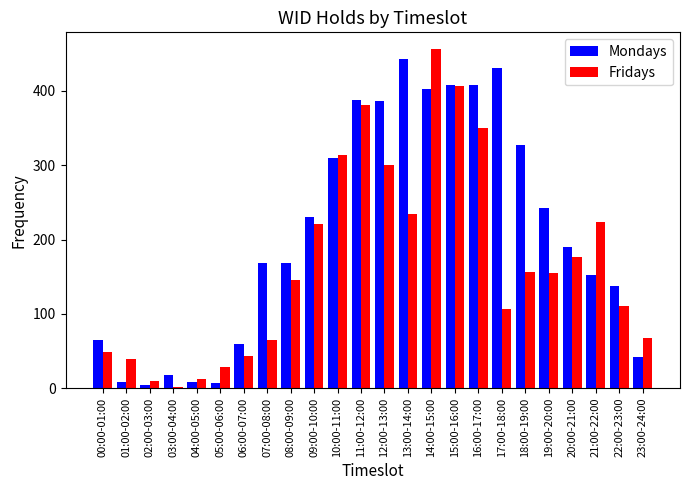

At which label does Fridays reach its peak?

14:00-15:00